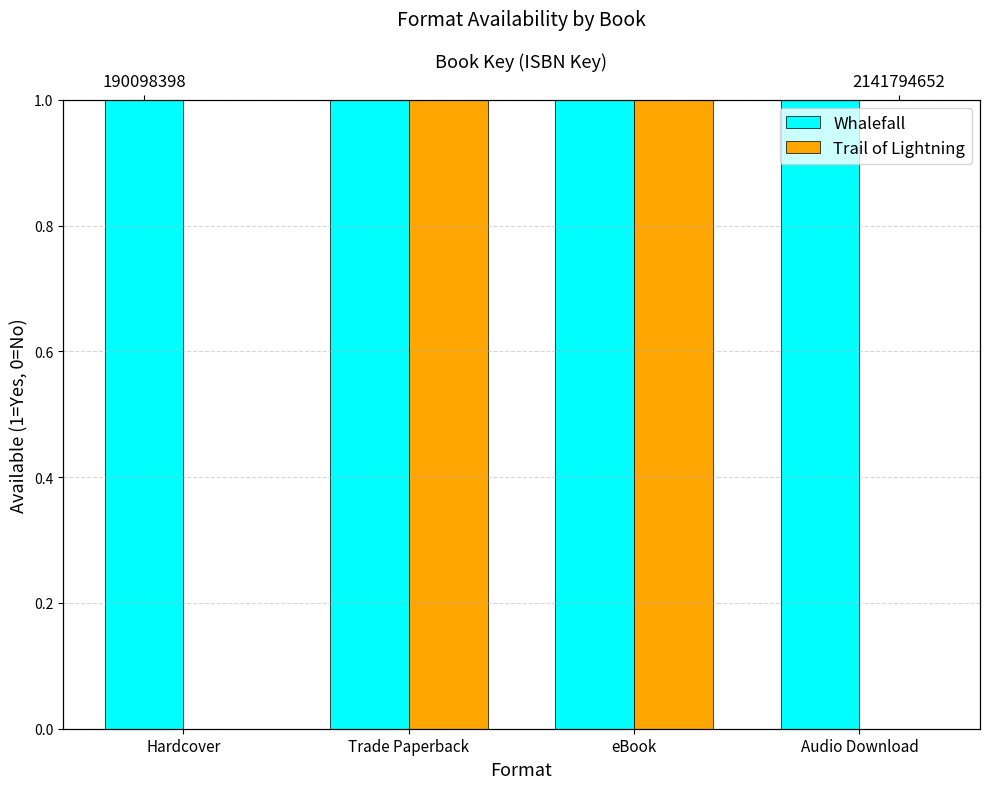

Between Audio Download and Hardcover, which is larger?

Audio Download